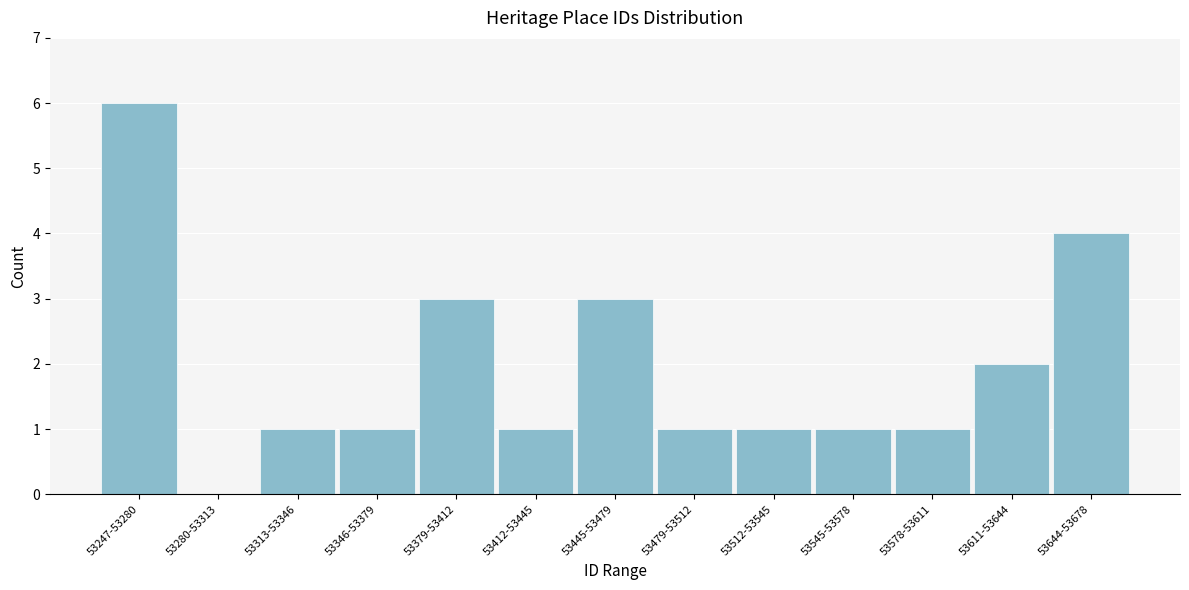

Reading left to right, list all the values displayed in this chart.

53247-53280=6	53280-53313=0	53313-53346=1	53346-53379=1	53379-53412=3	53412-53445=1	53445-53479=3	53479-53512=1	53512-53545=1	53545-53578=1	53578-53611=1	53611-53644=2	53644-53678=4